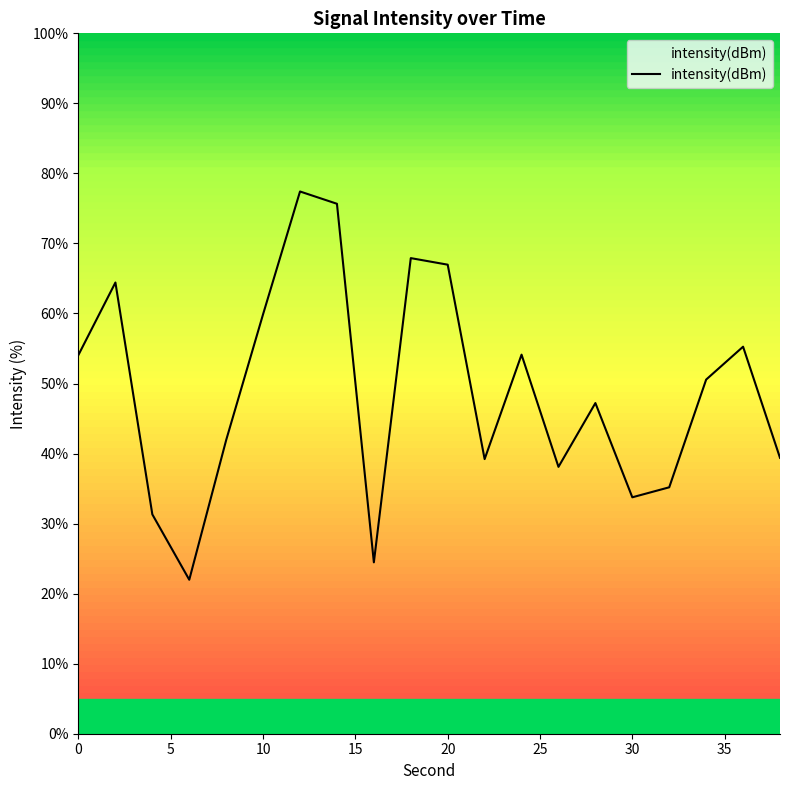

What is the difference between the maximum and minimum values?

55.4